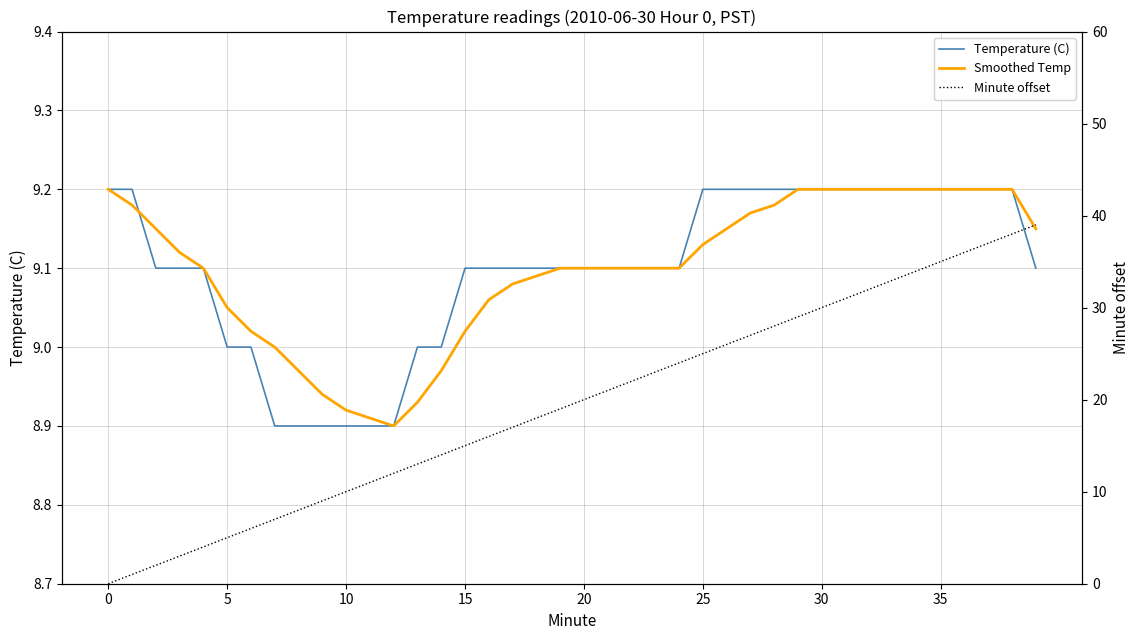

Where does the Minute offset series first go above 20?

21